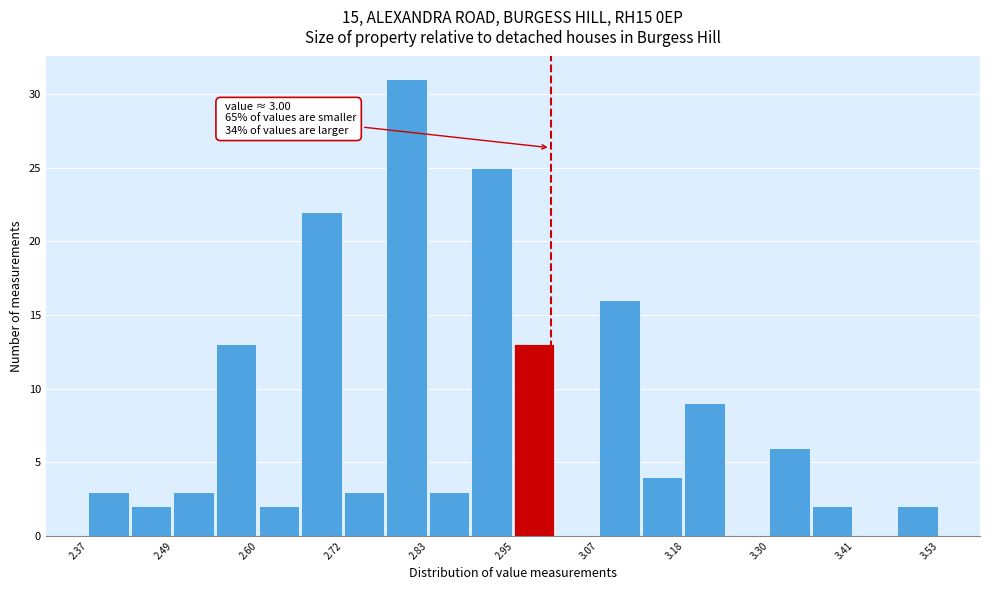

Read against the x-axis, roughly where is the centre of the tallest bar?

2.80